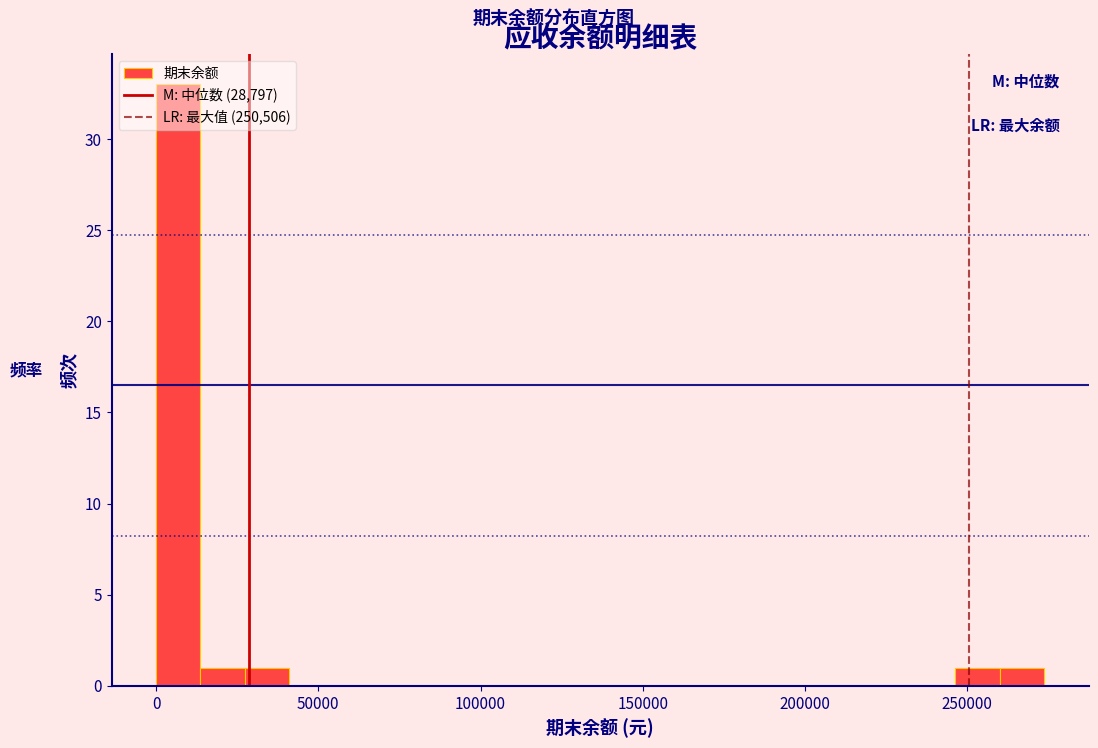

Read against the x-axis, roughly where is the centre of the tallest bar?

5000